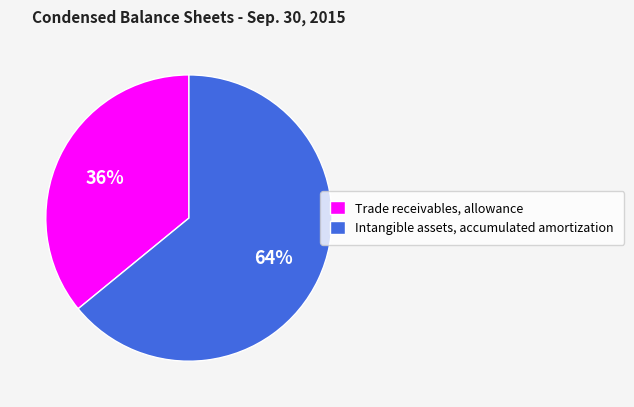

Count the number of slices in the pie.

2